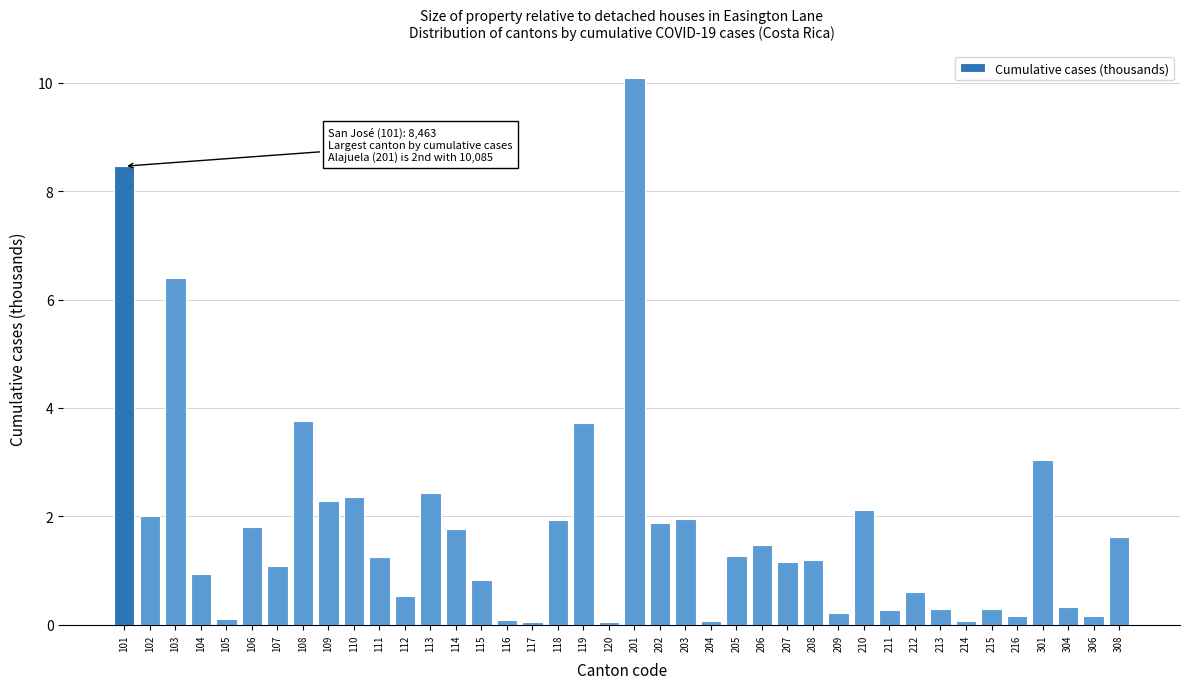

What is the value of the 14th bar from the left?

1.8